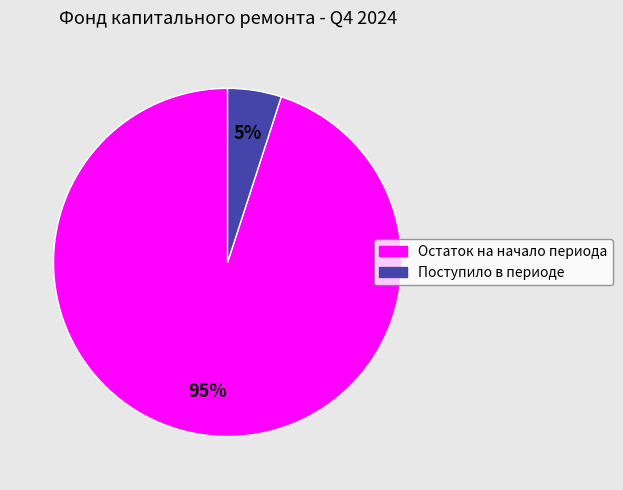

Combined, do Поступило в периоде and Остаток на начало периода account for over 50%?

Yes